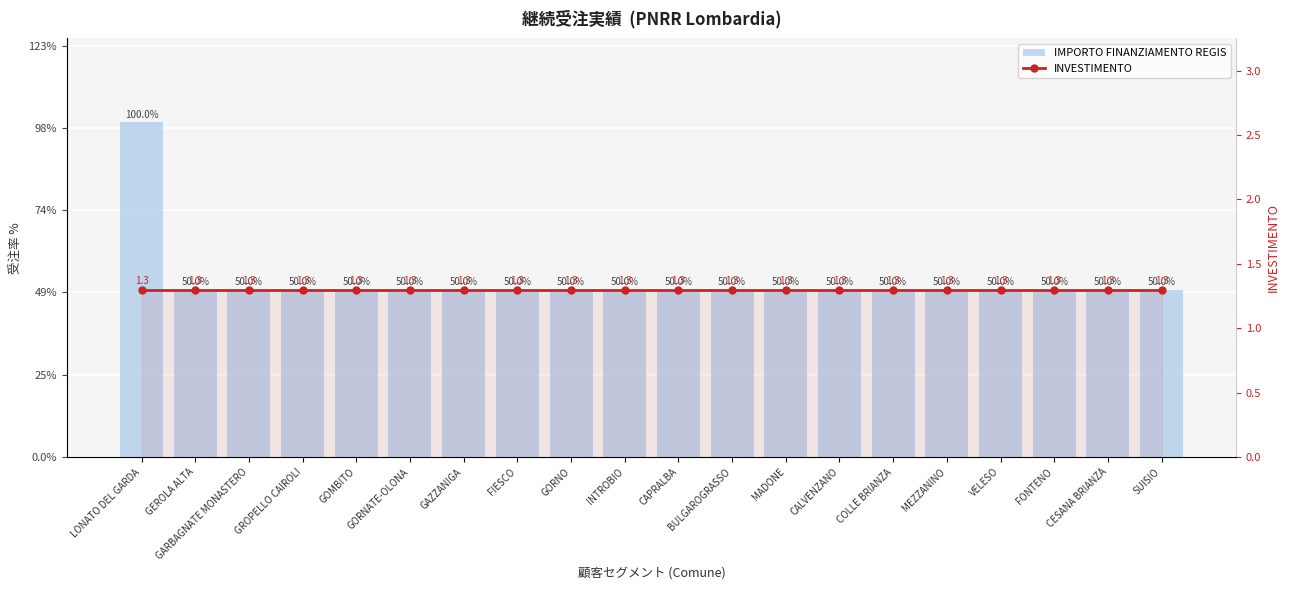

What is the average value of the IMPORTO FINANZIAMENTO REGIS series?

10680.6